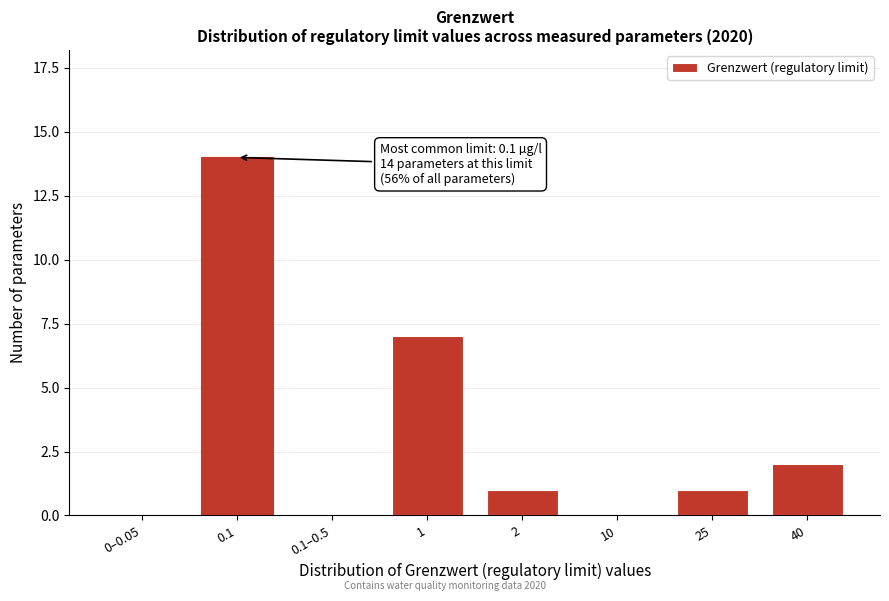

Reading left to right, transcribe all the data shown in this chart.

0–0.05=0	0.1=14	0.1–0.5=0	1=7	2=1	10=0	25=1	40=2